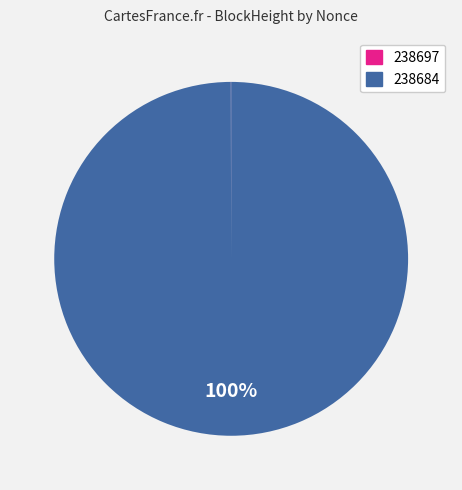

Which category has the biggest portion of the pie?

238684